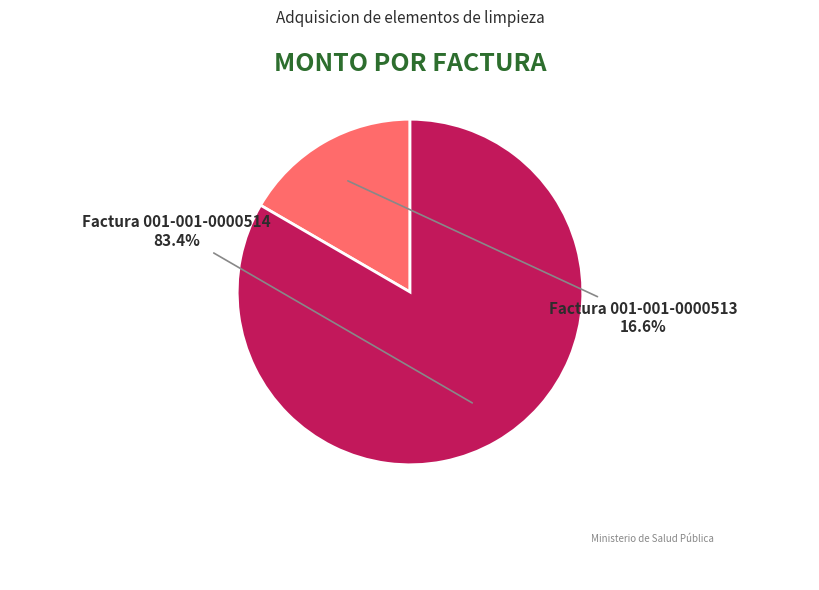

The Factura 001-001-0000513 slice represents 24% of the pie. True or false?

False